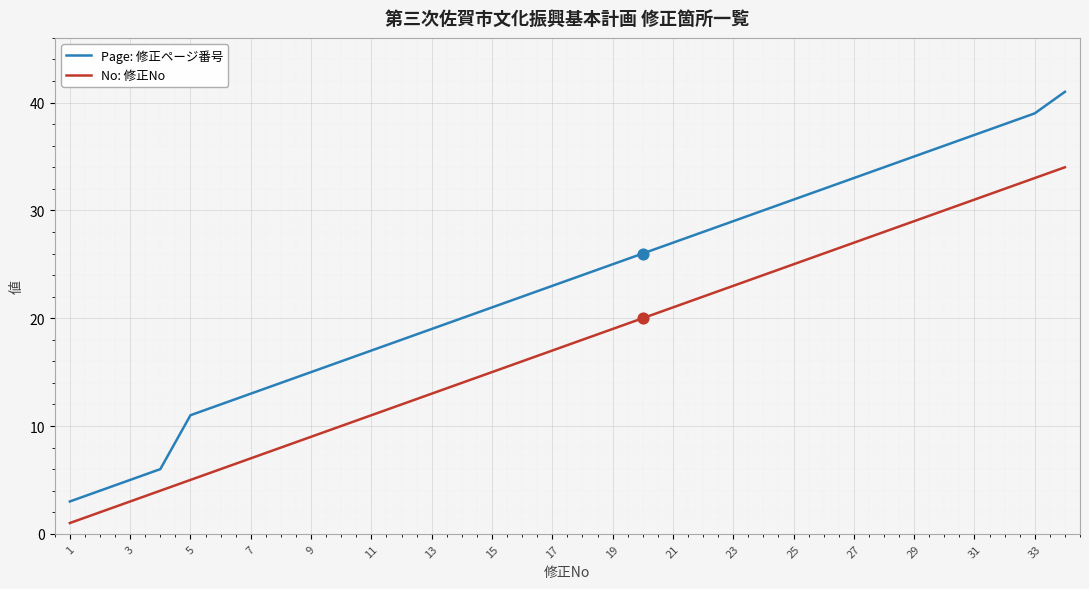

Which series has the largest total across all categories?

Page: 修正ページ番号